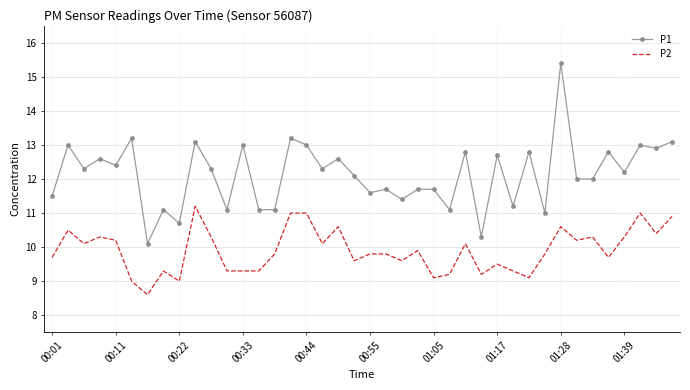

What is the difference between the maximum and minimum values in the P1 series?

5.3